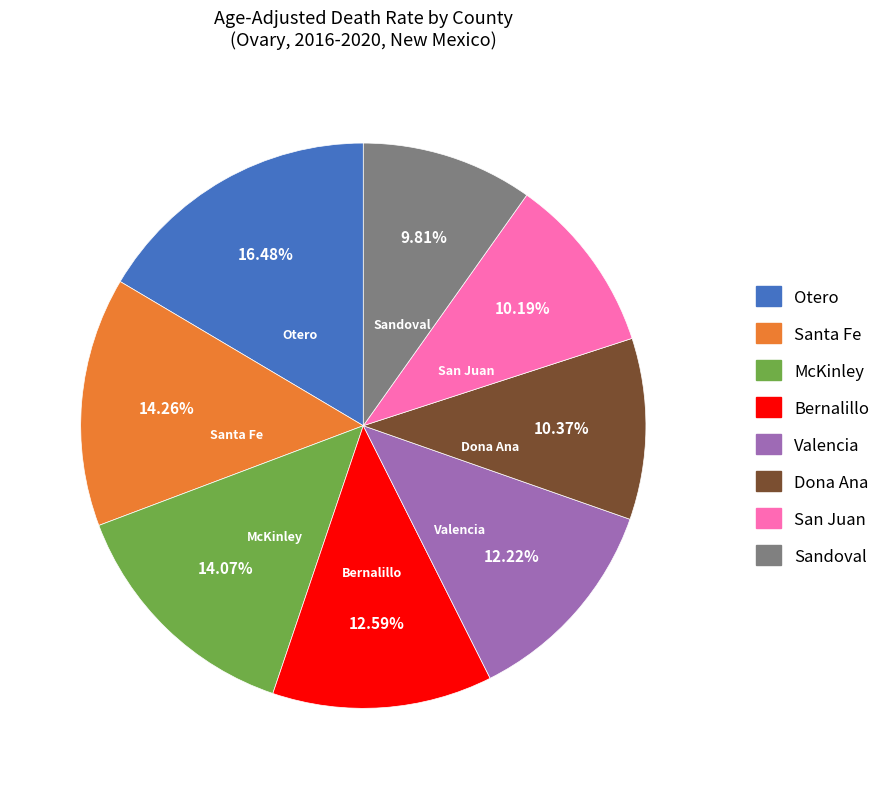

Which category has the biggest portion of the pie?

Otero